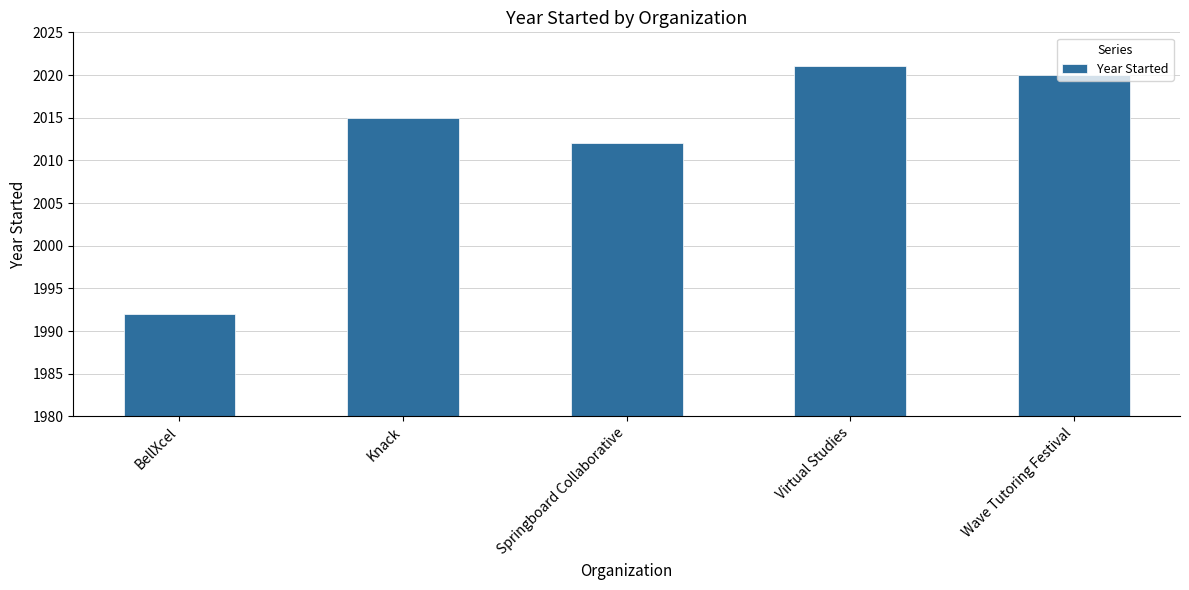

Does the chart contain any negative values?

No